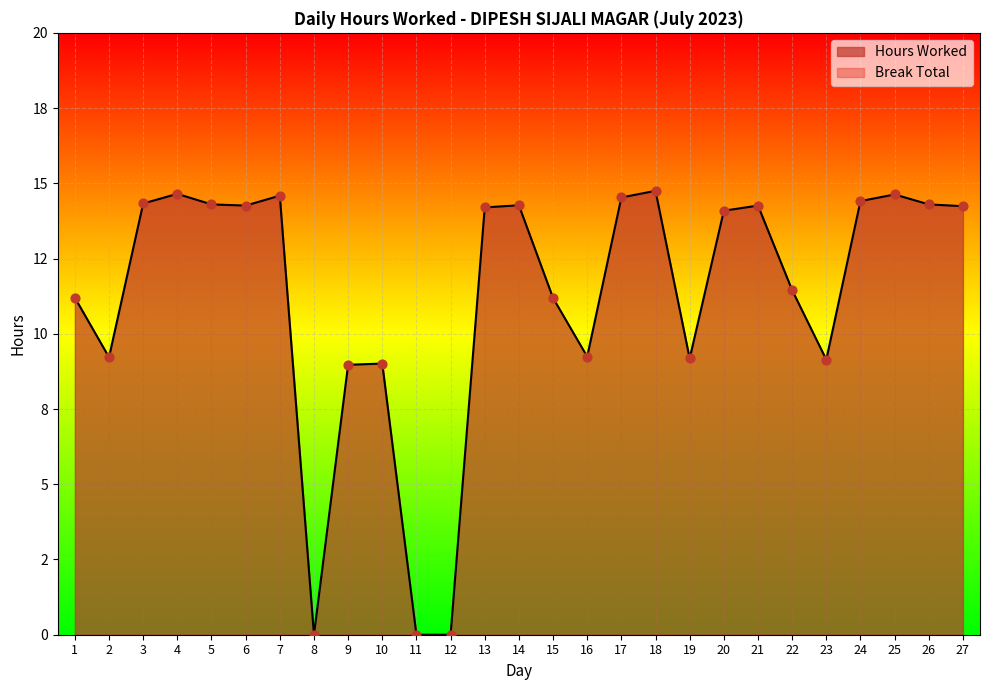

Approximately how many times larger is the value at 3 compared to 9?

1.6